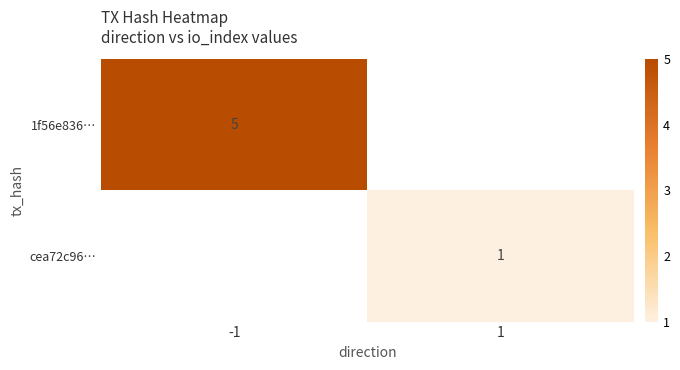

Count the number of categories in the chart.

2